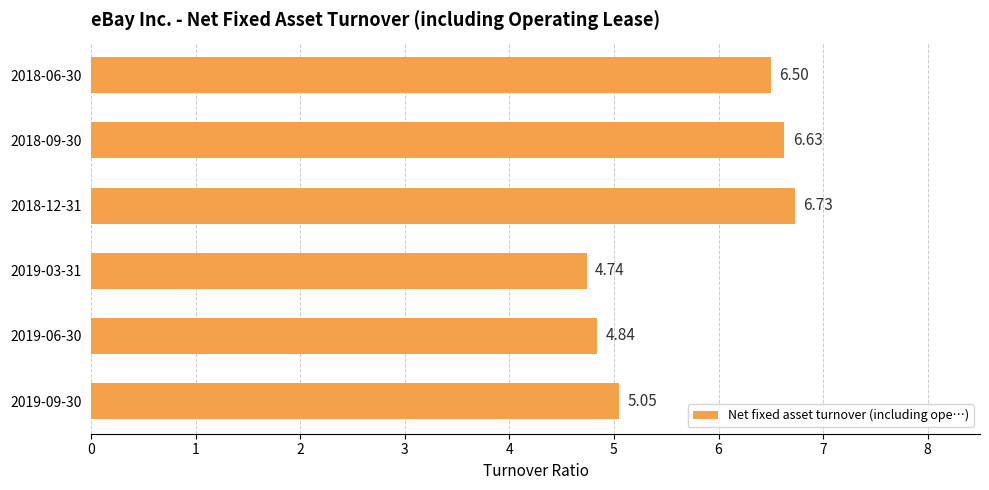

Rank the categories by value from lowest to highest.

2019-03-31, 2019-06-30, 2019-09-30, 2018-06-30, 2018-09-30, 2018-12-31